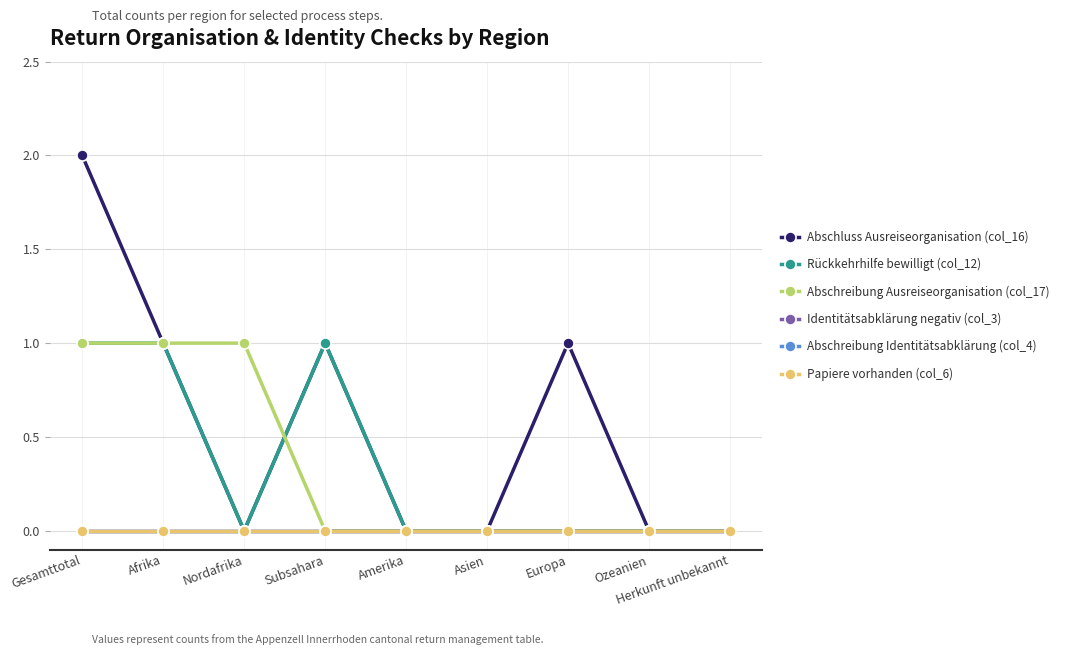

What is the sum of all Abschreibung Ausreiseorganisation (col_17) values?

3